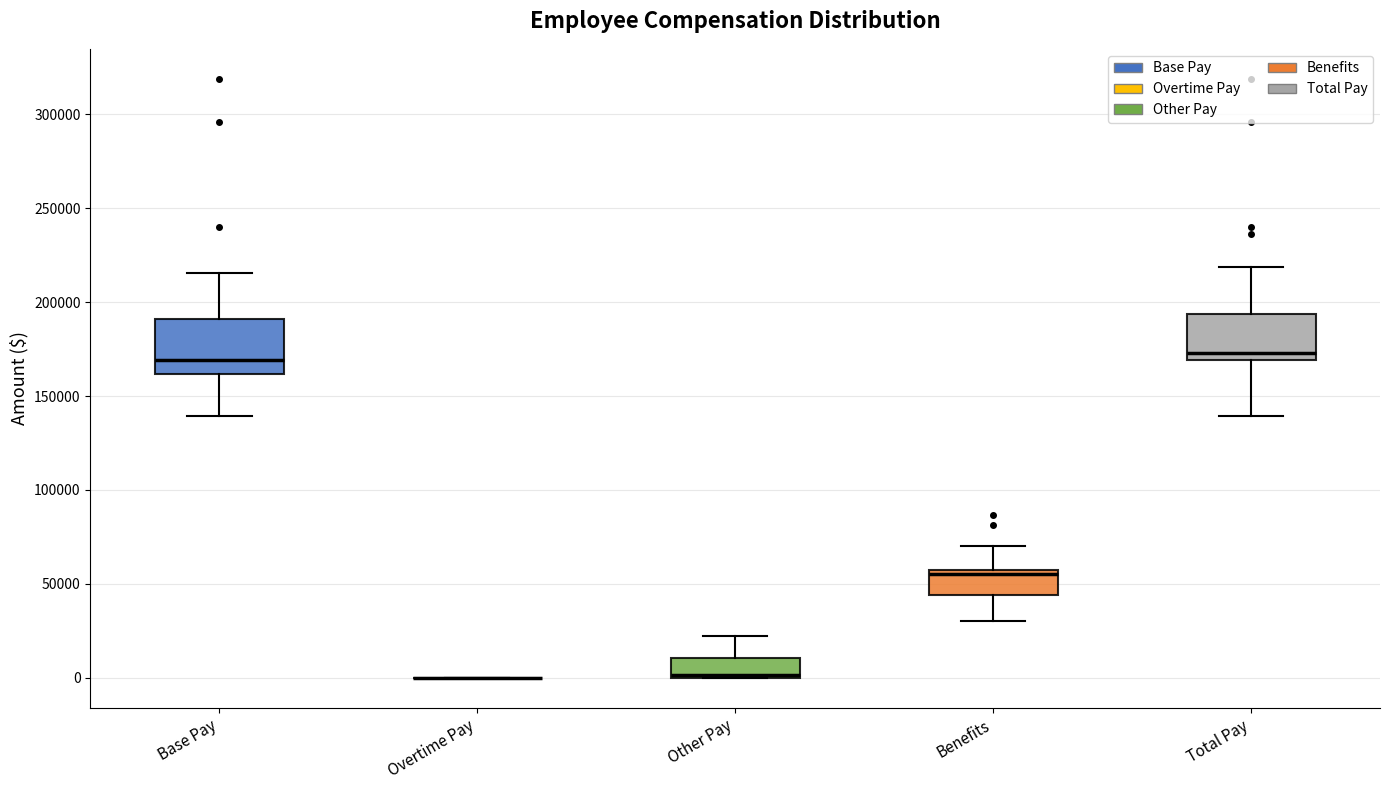

Where does the upper whisker of the box for Other Pay end on the y-axis? The values are not printed on the chart, so give them approximately, as read against the axis.

20000